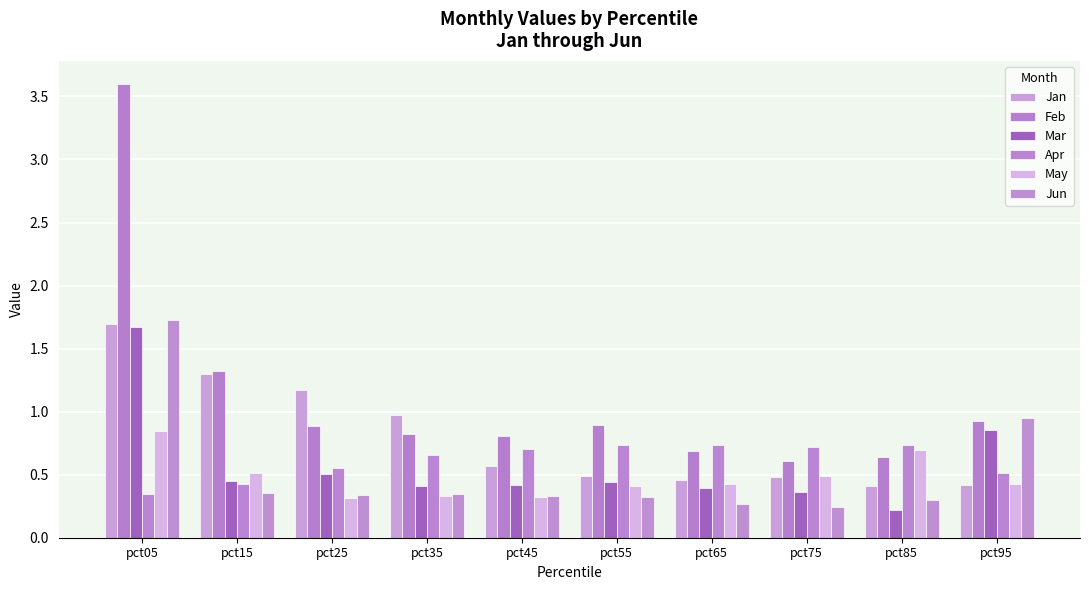

Which has a higher value, pct45 or pct25?

pct25